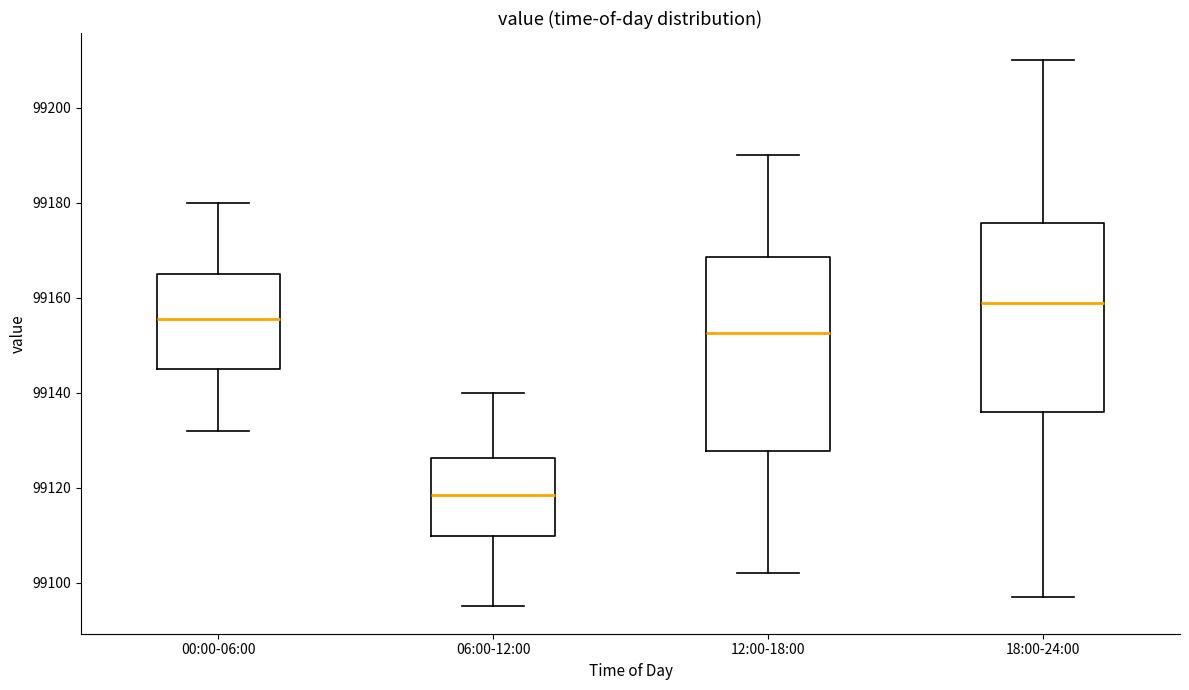

Reading left to right, read every box against the y-axis: the position of its median line, the range the box covers, and the ends of its whiskers. The values are not printed on the chart, so give them approximately, as read against the axis.

00:00-06:00: median 99156, box 99146 to 99166, whiskers 99132 to 99180
06:00-12:00: median 99118, box 99110 to 99126, whiskers 99096 to 99140
12:00-18:00: median 99152, box 99128 to 99168, whiskers 99102 to 99190
18:00-24:00: median 99160, box 99136 to 99176, whiskers 99098 to 99210